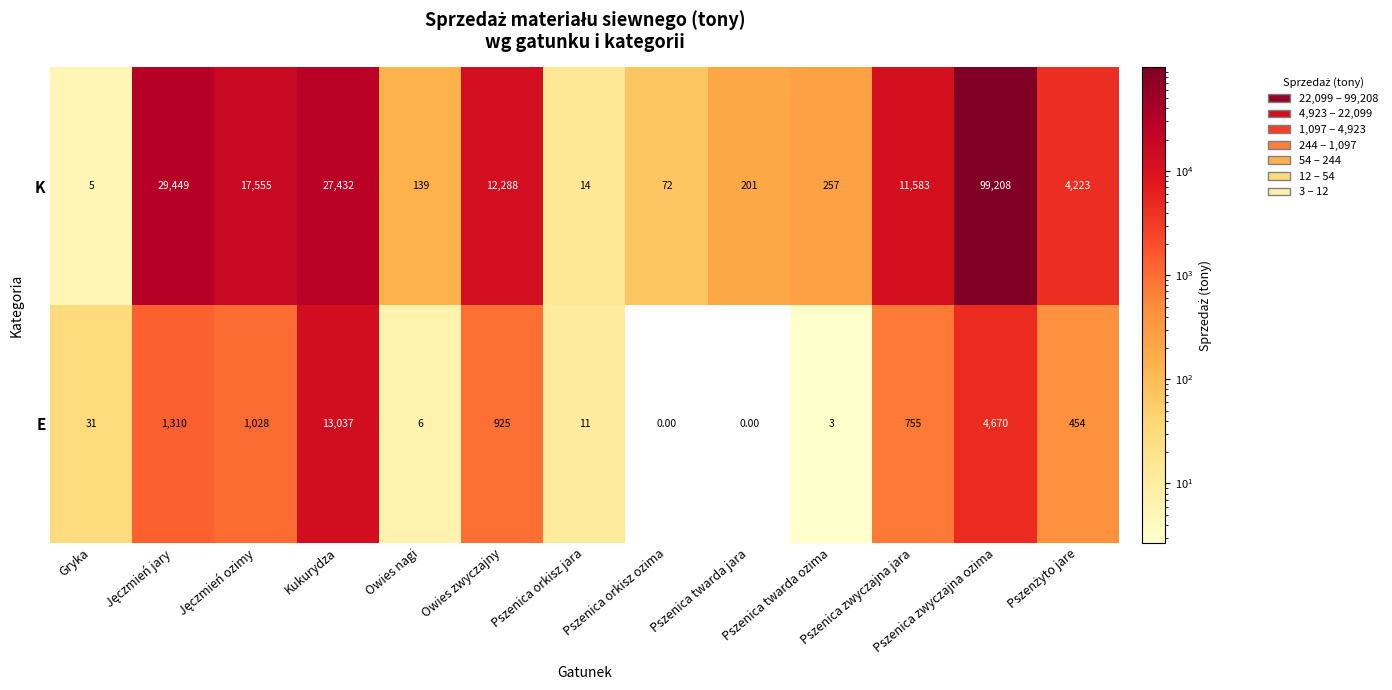

At which category is the sum across all series the highest?

Pszenica zwyczajna ozima